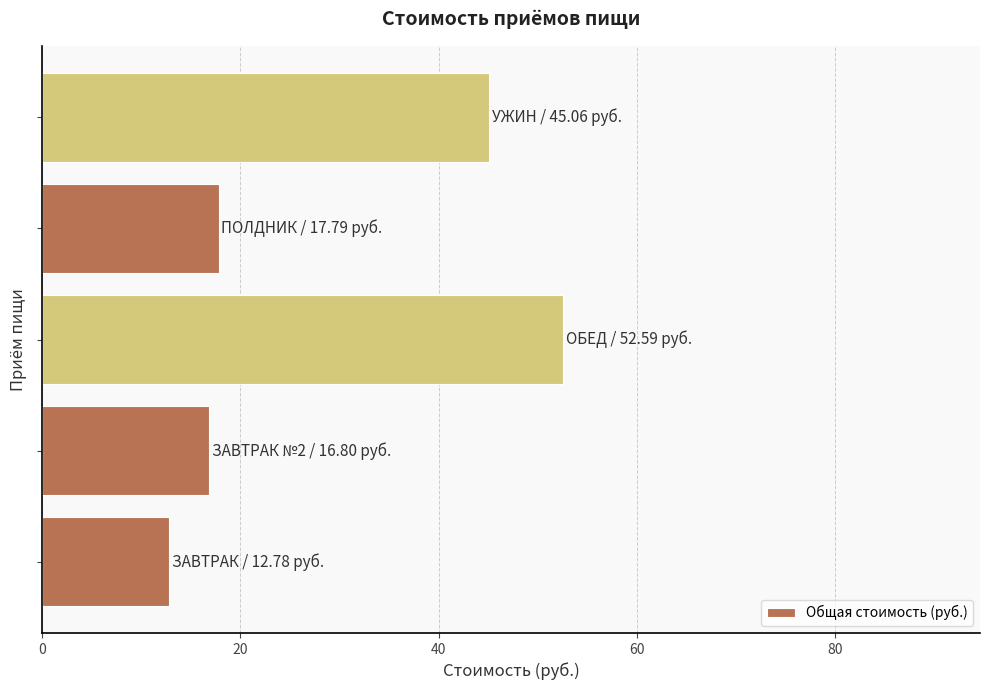

Reading top to bottom, list all the values displayed in this chart.

45.1	17.8	52.6	16.8	12.8